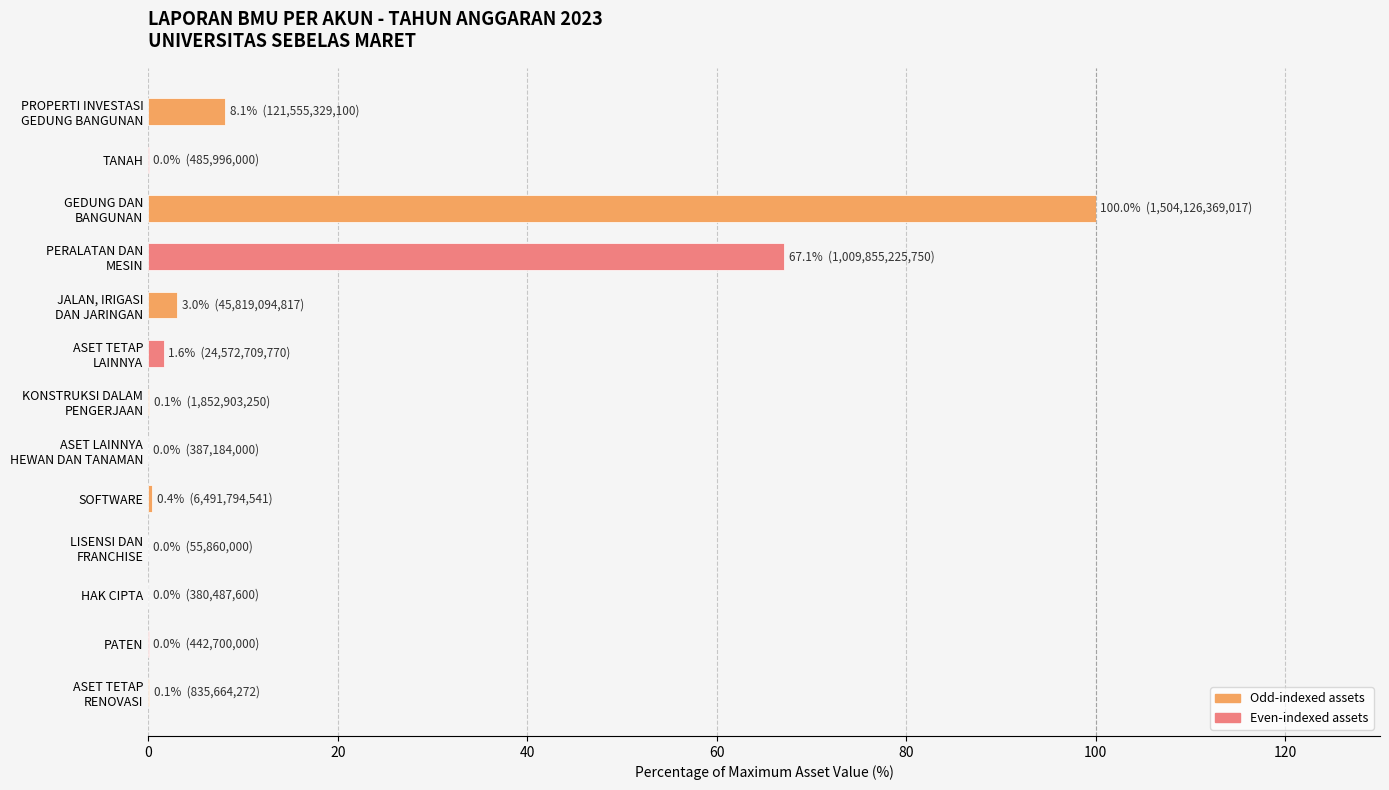

Is it true that the value at HAK CIPTA is 0.0?

True